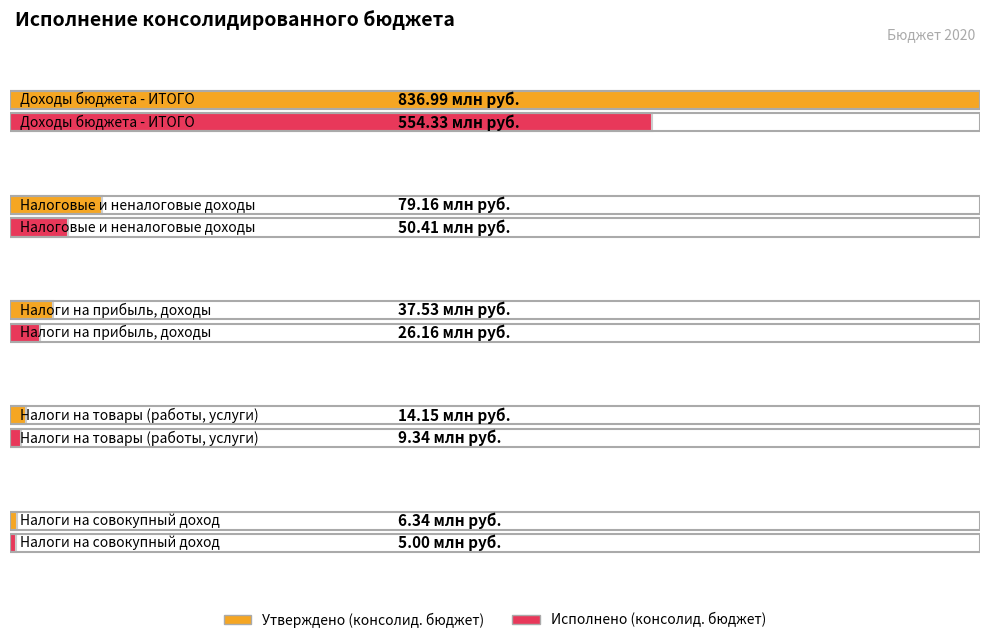

At how many categories does at least one series exceed 455023444?

1